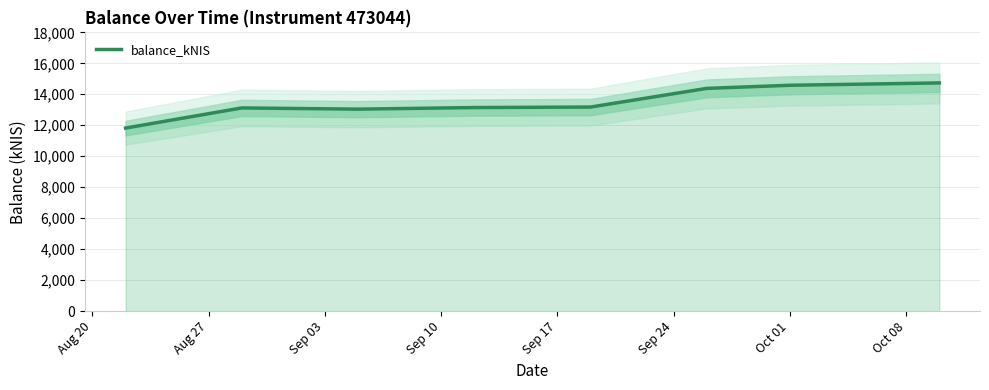

What is the highest value of the balance_kNIS series?

14734.7